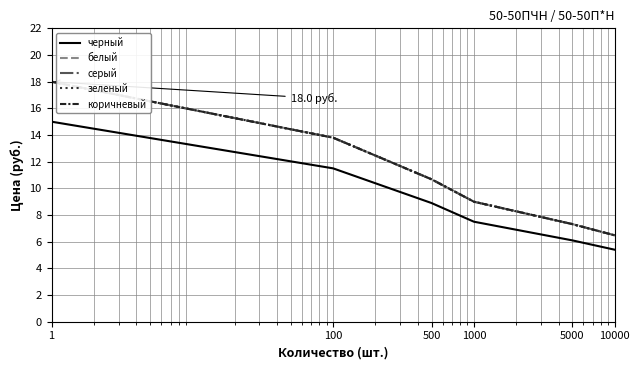

True or false: белый and серый intersect in this chart.

False